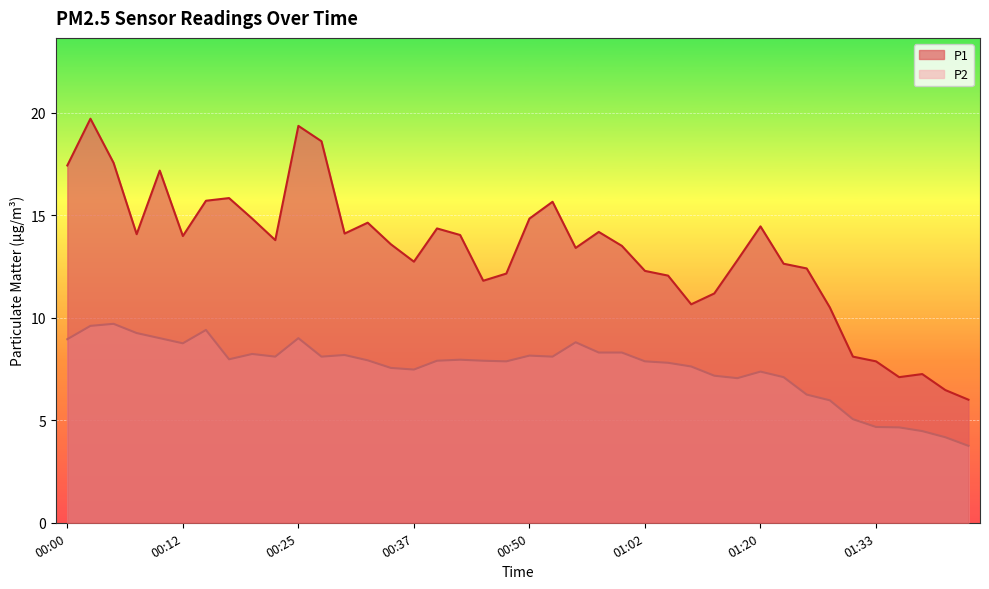

What is the approximate value of P2 at 00:57?

8.3